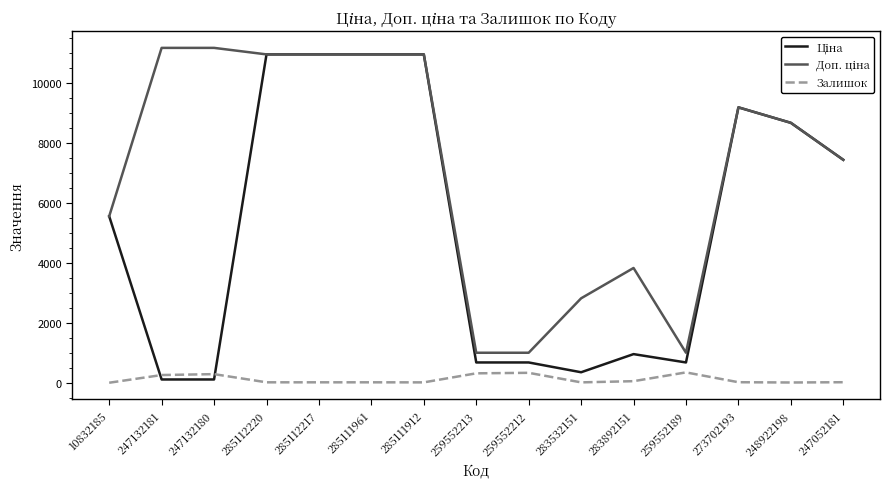

True or false: Залишок has a value of 20.0 at 273702193.

True